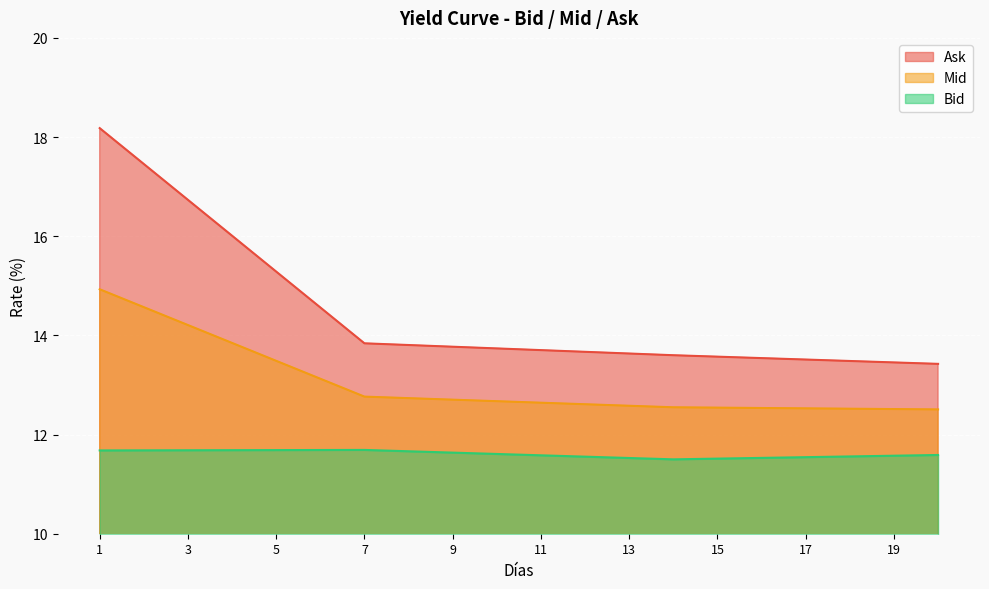

Rank the categories by Mid value from lowest to highest.

20, 19, 18, 17, 16, 15, 14, 13, 12, 11, 10, 9, 8, 7, 6, 5, 4, 3, 2, 1